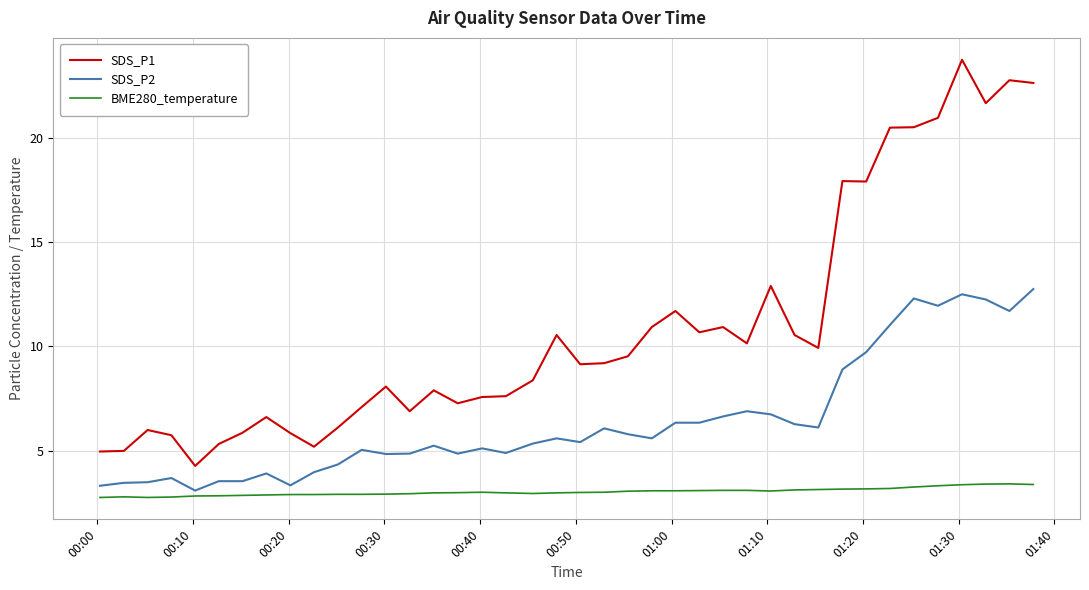

True or false: SDS_P1 and SDS_P2 intersect in this chart.

False